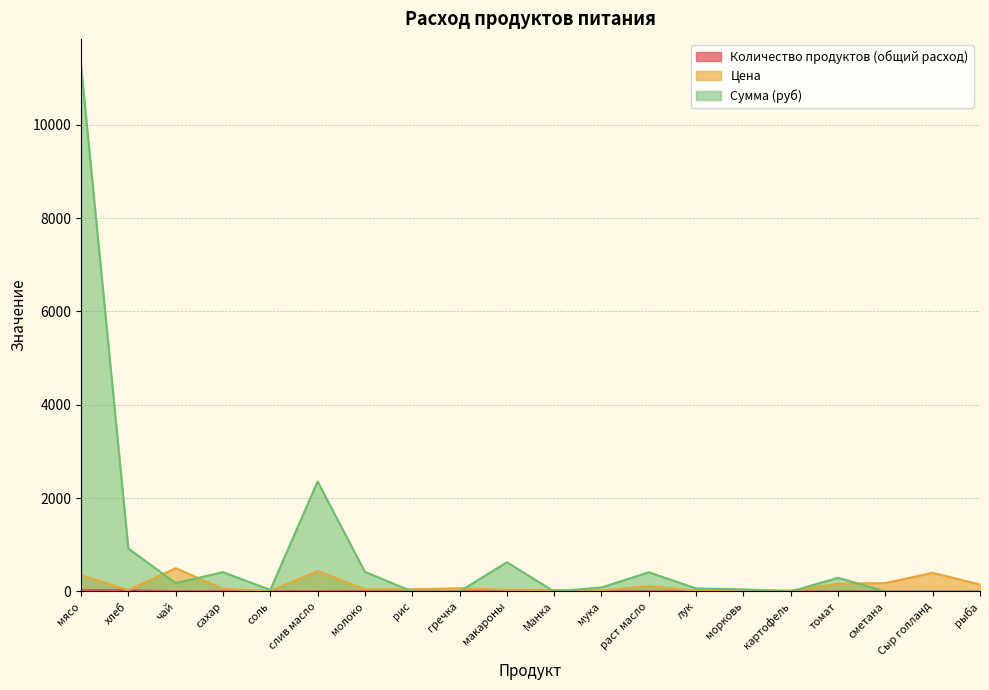

What is the average value of the Цена series?

135.4